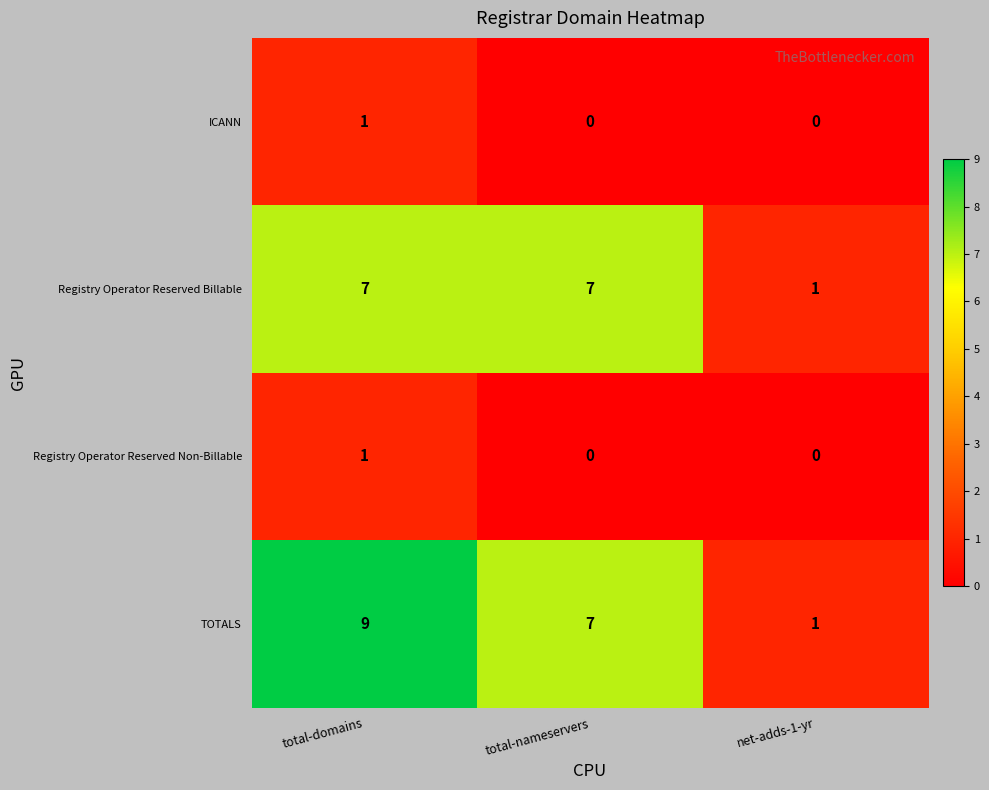

Which series has the largest total across all categories?

TOTALS